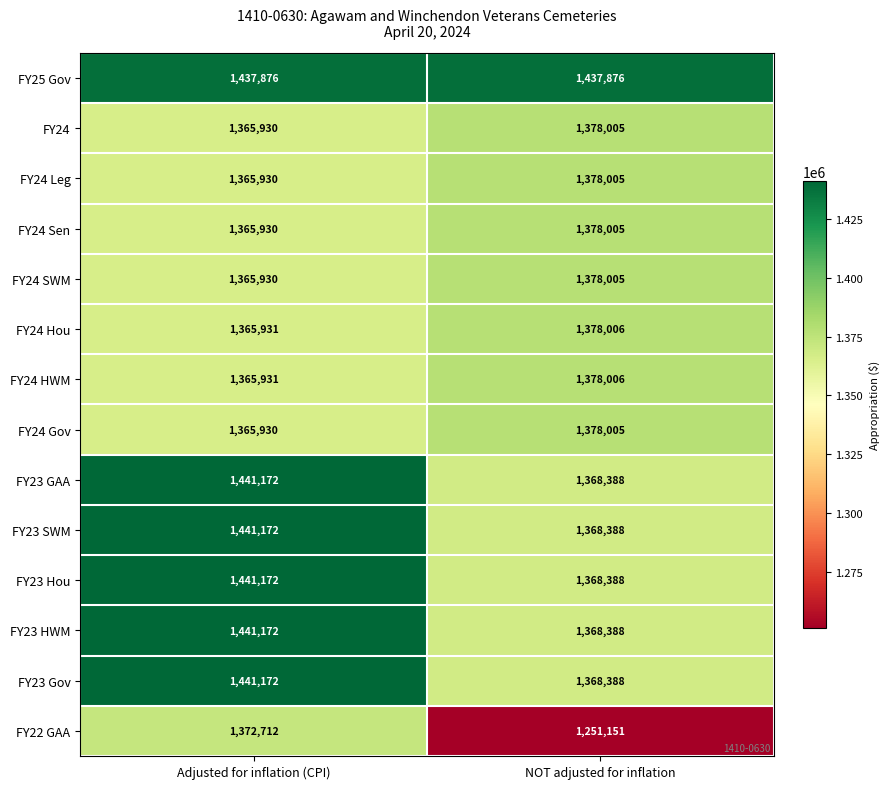

What is the approximate value of FY24 HWM at NOT adjusted for inflation?

1378006